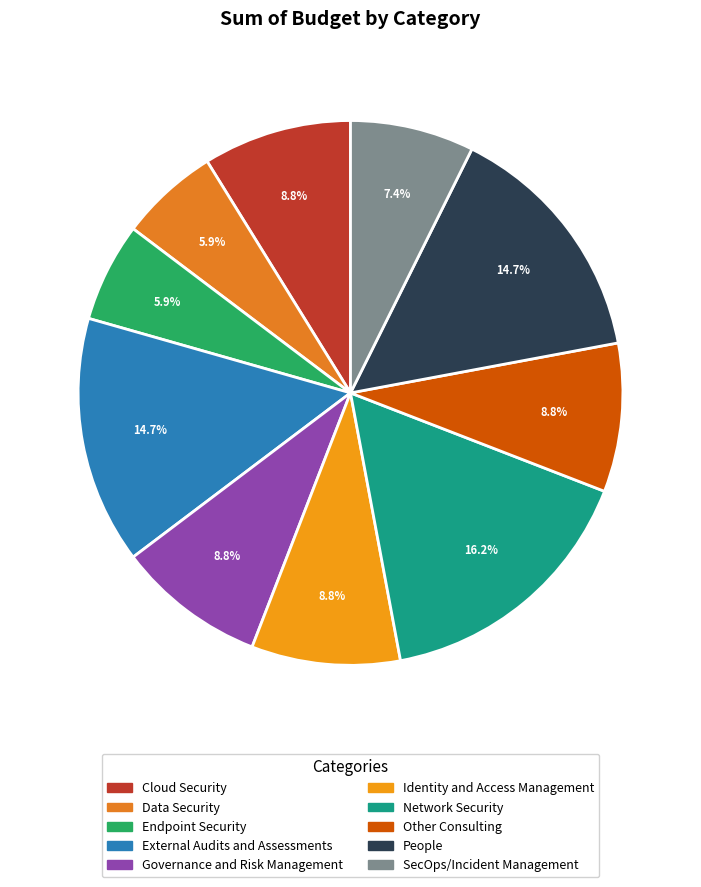

Which category has the biggest portion of the pie?

Network Security